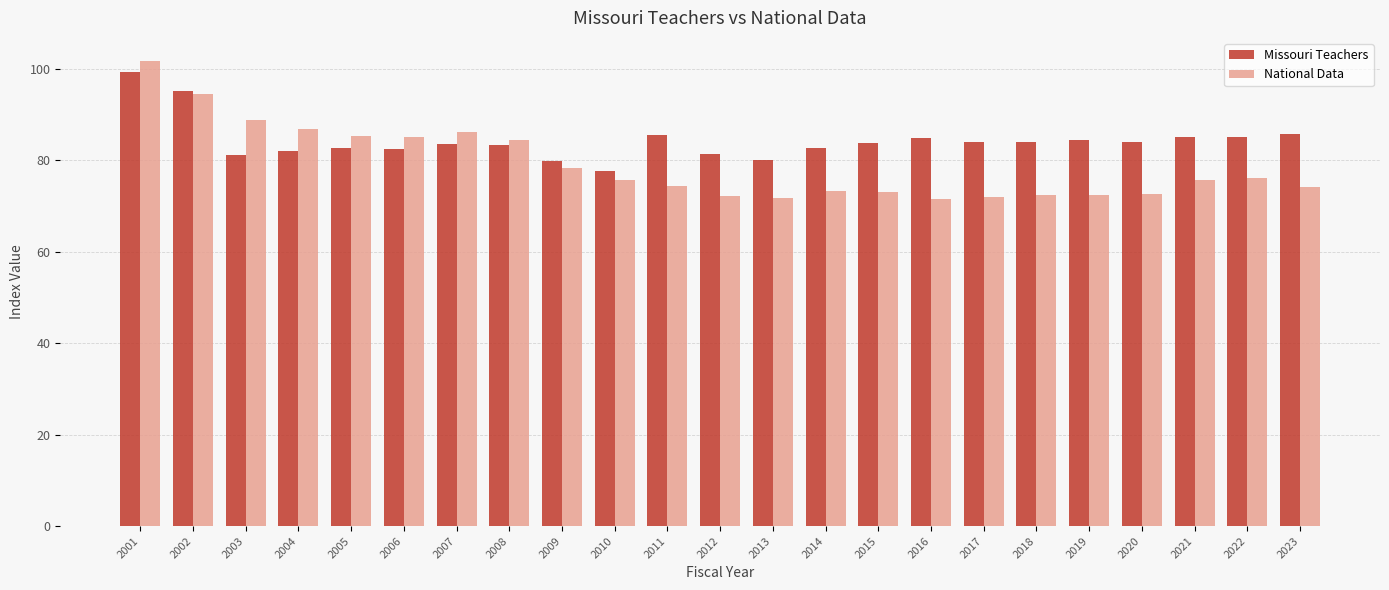

Which category has the highest value across all series?

2001